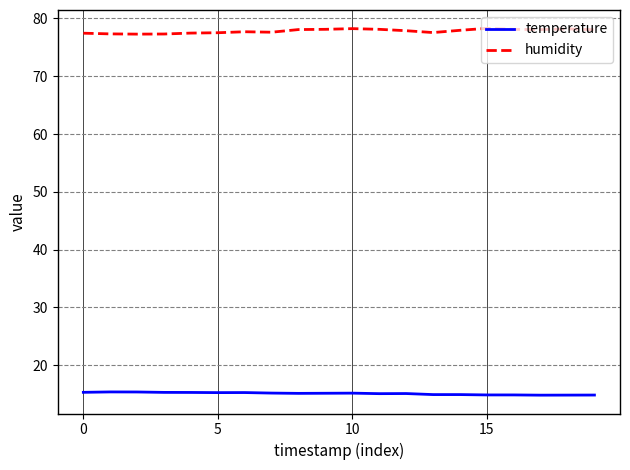

Rank the series by their maximum value, from lowest to highest.

temperature, humidity